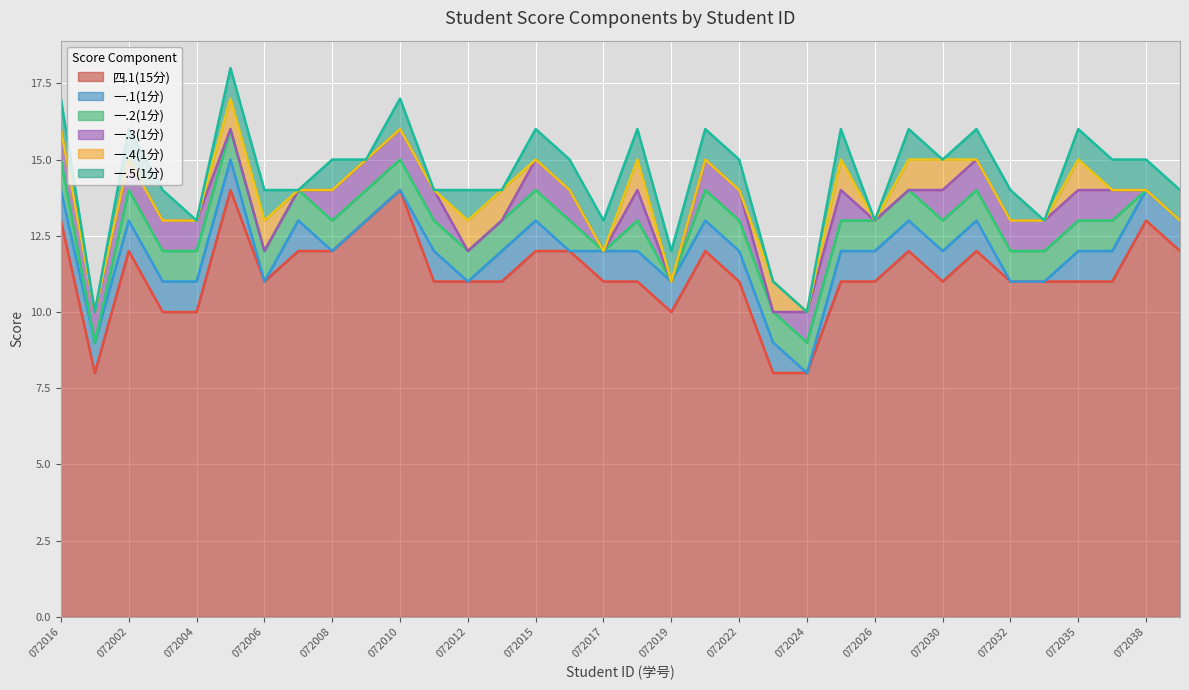

True or false: 一.3(1分) and 一.2(1分) intersect in this chart.

False